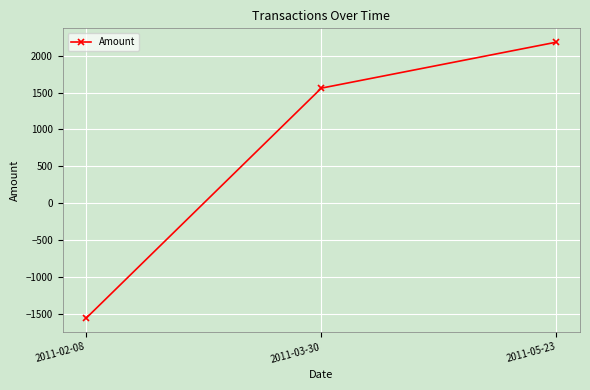

What is the maximum value shown in the chart?

2184